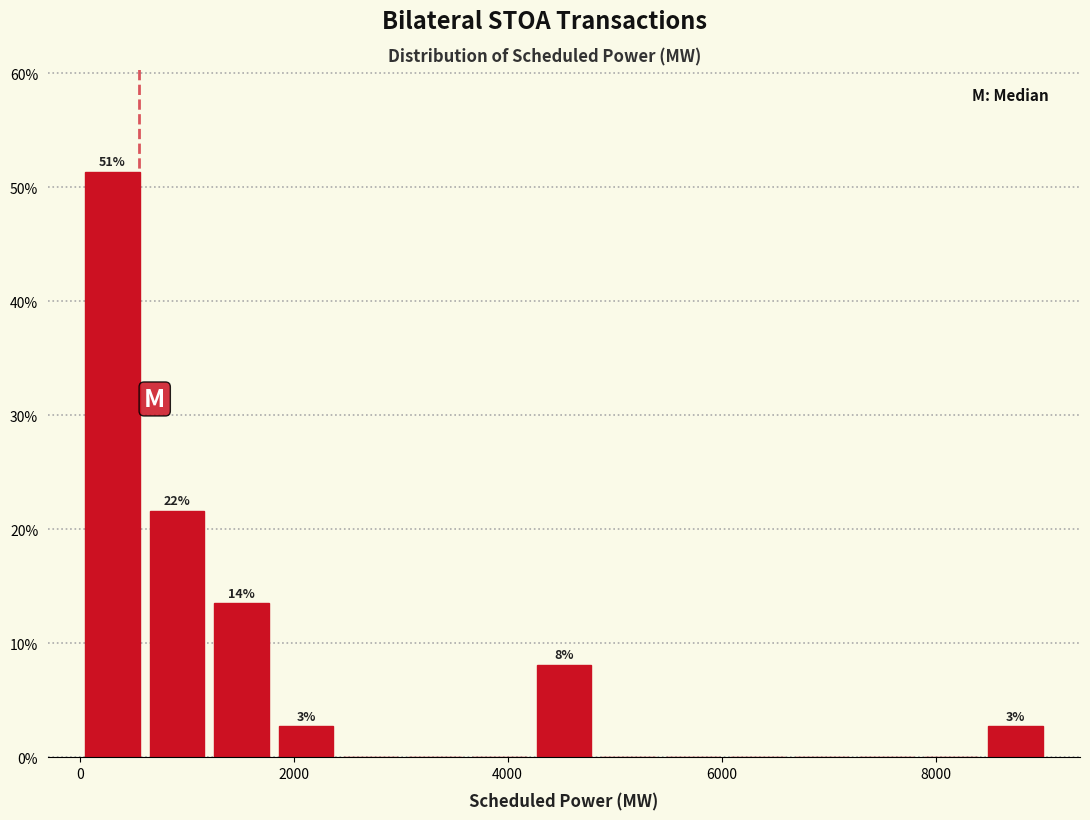

Read against the x-axis, roughly where is the centre of the tallest bar?

400